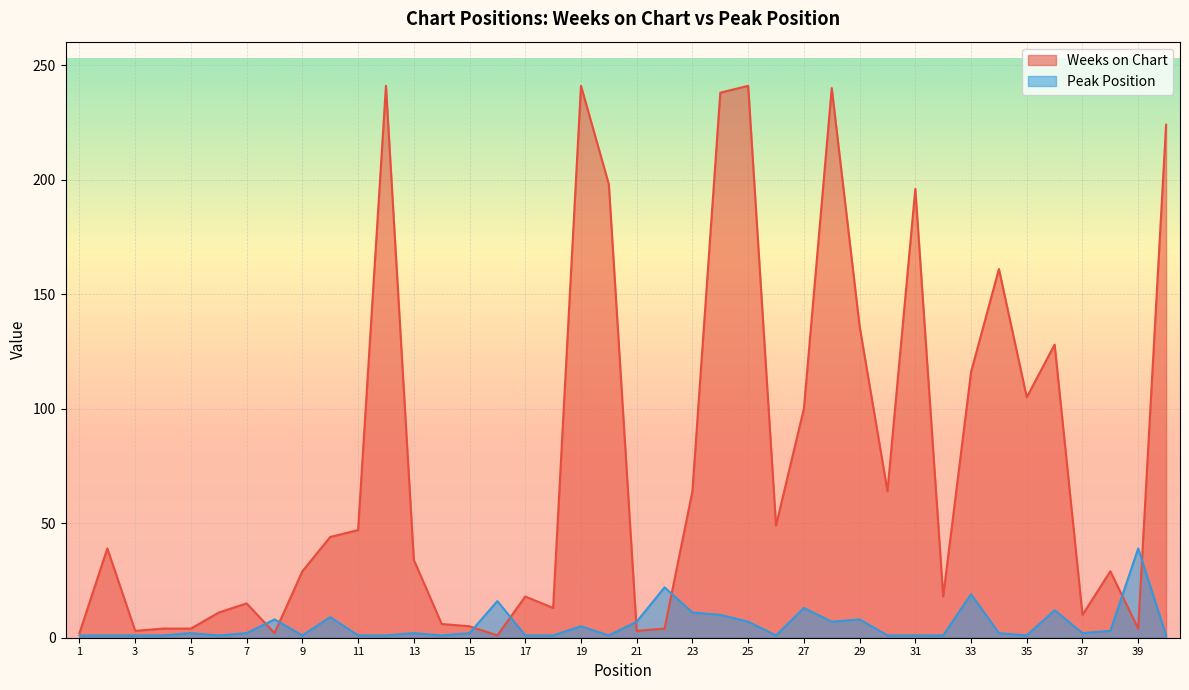

Reading left to right, what are all the values shown in this chart?

Weeks on Chart: 1=2	2=39	3=3	4=4	5=4	6=11	7=15	8=2	9=29	10=44	11=47	12=241	13=34	14=6	15=5	16=1	17=18	18=13	19=241	20=198	21=3	22=4	23=64	24=238	25=241	26=49	27=100	28=240	29=136	30=64	31=196	32=18	33=116	34=161	35=105	36=128	37=10	38=29	39=4	40=224
Peak Position: 1=1	2=1	3=1	4=1	5=2	6=1	7=2	8=8	9=1	10=9	11=1	12=1	13=2	14=1	15=2	16=16	17=1	18=1	19=5	20=1	21=7	22=22	23=11	24=10	25=7	26=1	27=13	28=7	29=8	30=1	31=1	32=1	33=19	34=2	35=1	36=12	37=2	38=3	39=39	40=1